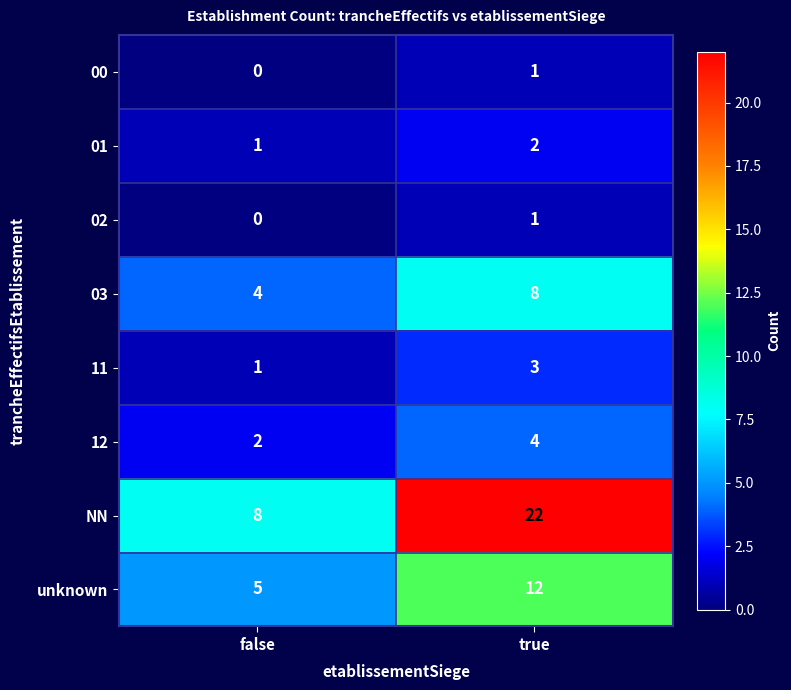

Which series has the largest total across all categories?

NN